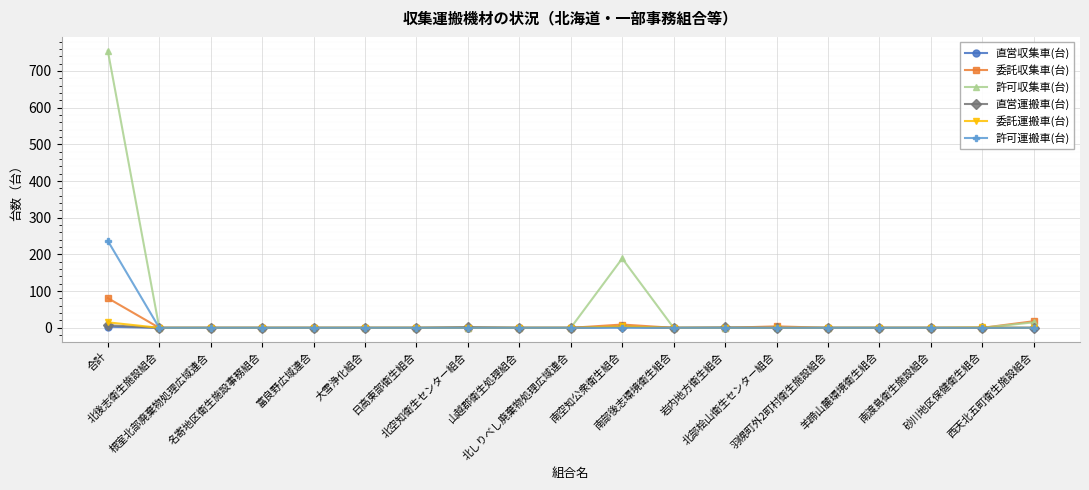

Which series has the largest range (max minus min)?

許可収集車(台)